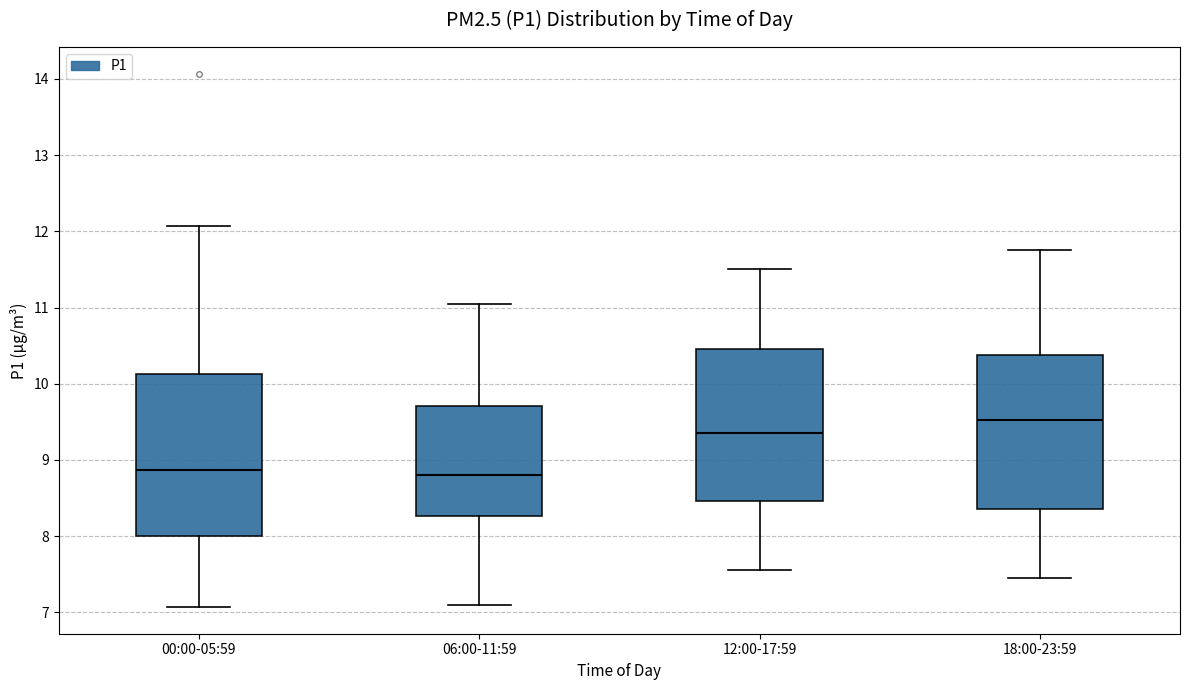

Which box is the tallest, from its lower edge to its upper edge?

00:00-05:59